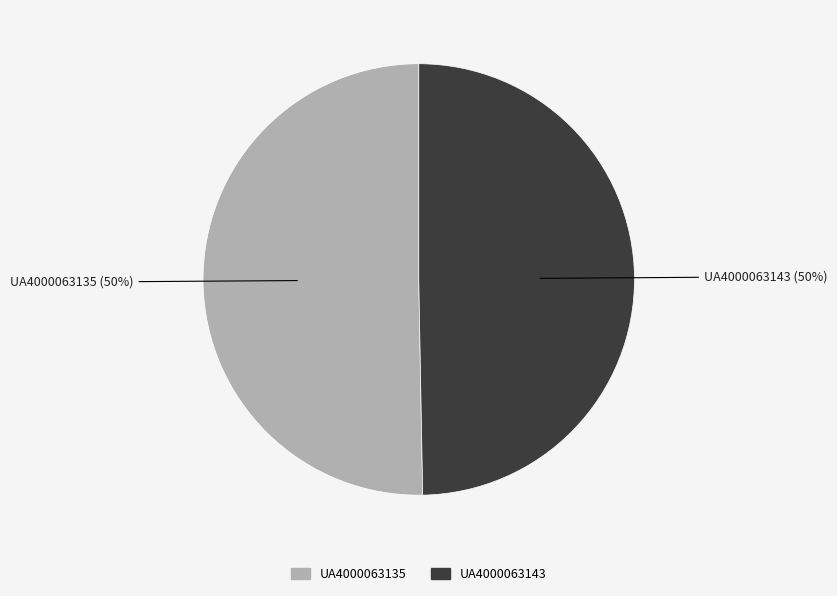

To the nearest percent, what portion does UA4000063135 represent?

50%